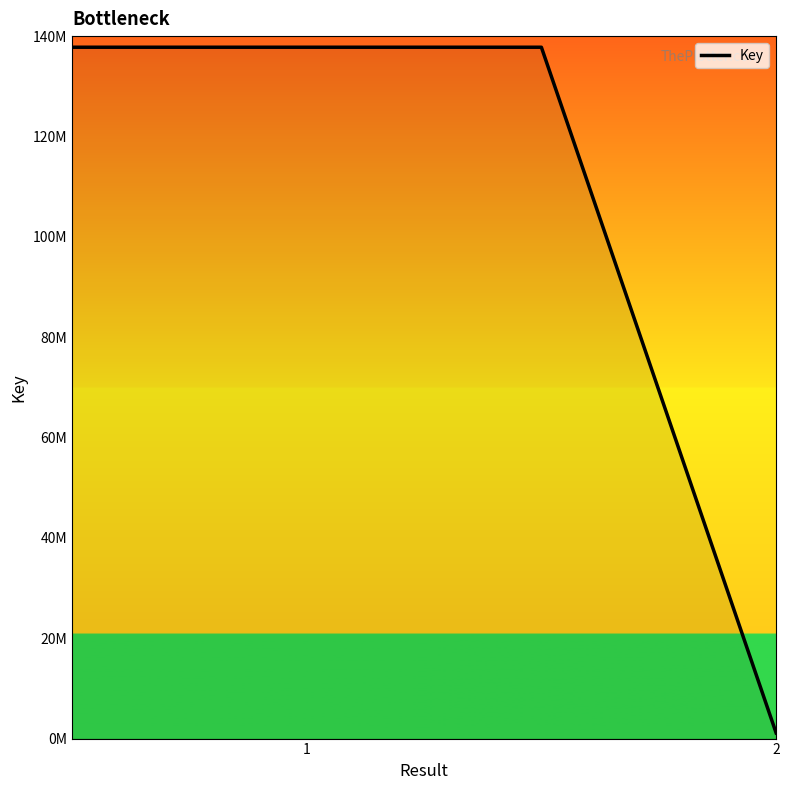

Does the chart have visible grid lines?

No